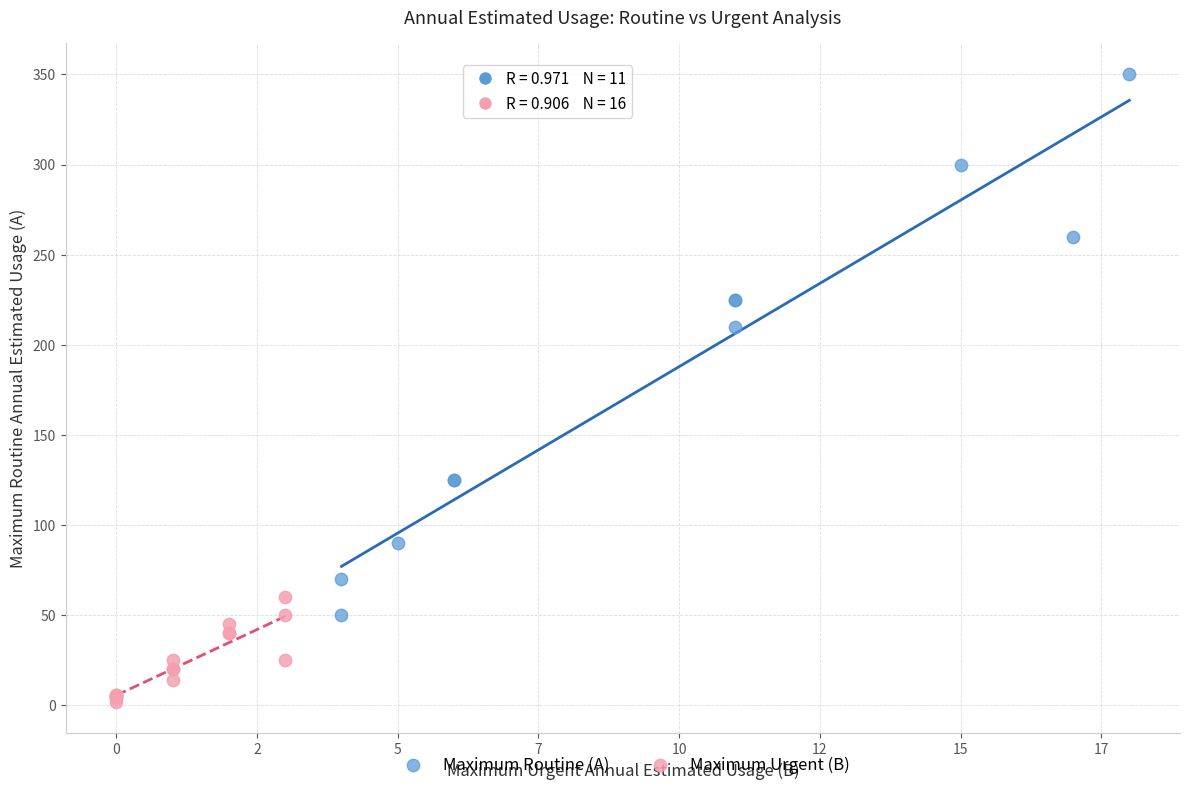

Which series reaches the maximum Y coordinate?

Maximum Routine (A)